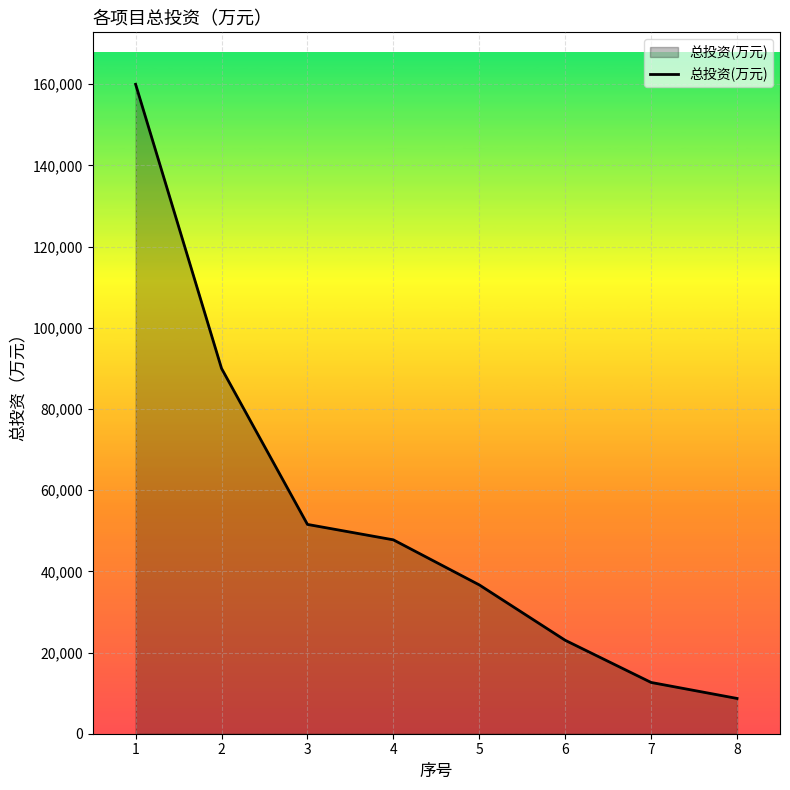

Which category has the lowest value across all series?

8